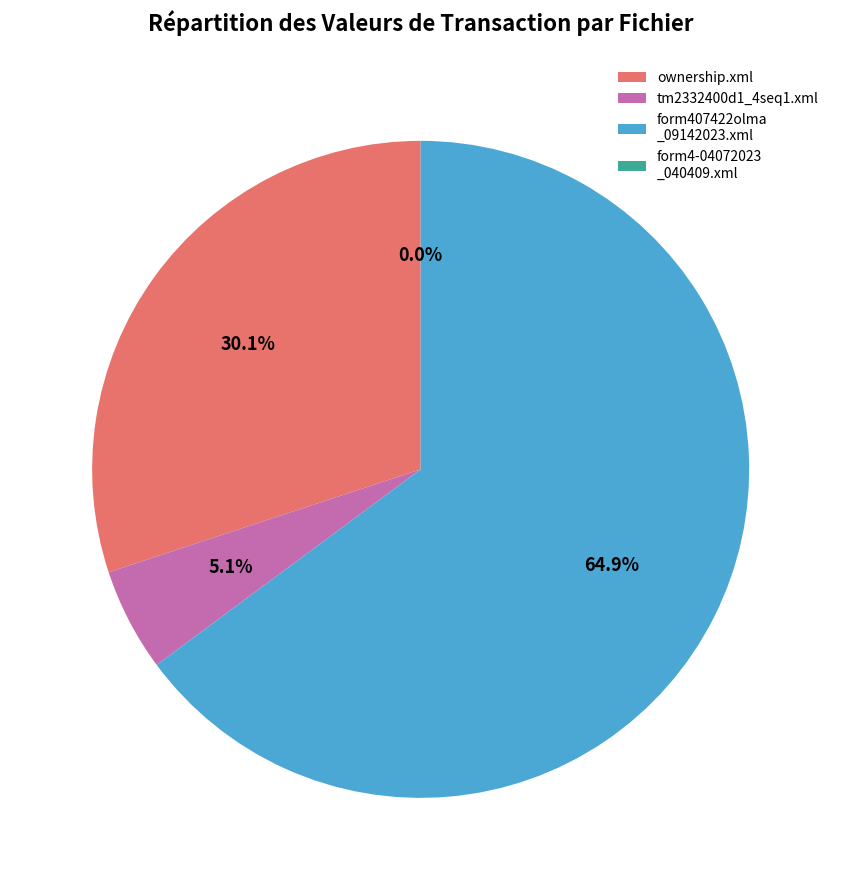

Combined, do form4-04072023_040409.xml and ownership.xml account for over 50%?

No